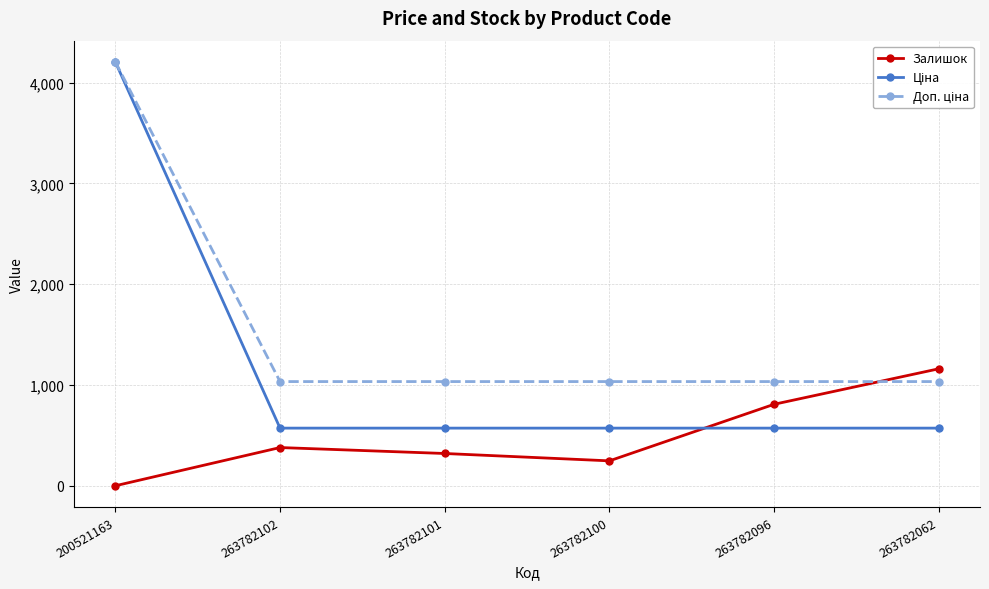

At which category is the sum across all series the highest?

200521163